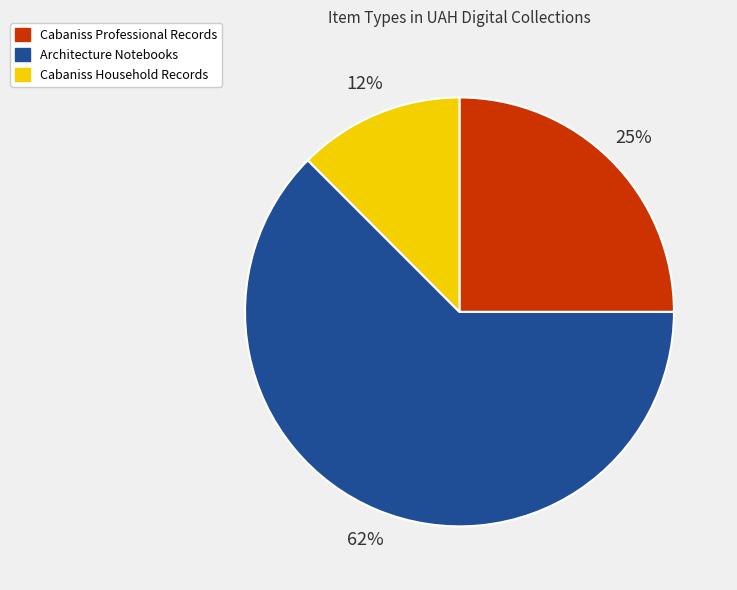

Is there any slice that represents more than half of the pie?

Yes